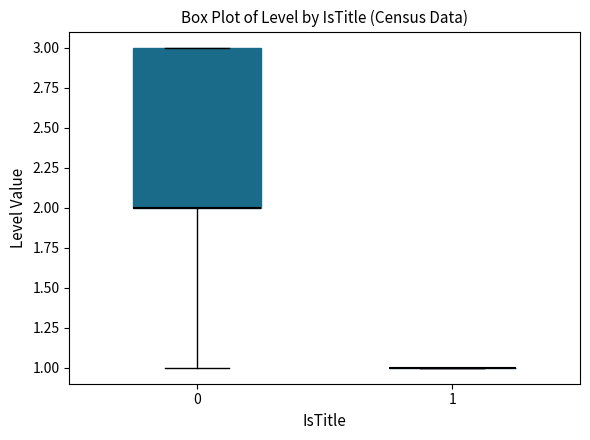

Reading left to right, read every box against the y-axis: the position of its median line, the range the box covers, and the ends of its whiskers. The values are not printed on the chart, so give them approximately, as read against the axis.

0: median 2 (drawn on the box's lower edge), box 2 to 3, whiskers 1 to 3
1: box collapsed to a line at 1, whiskers 1 to 1